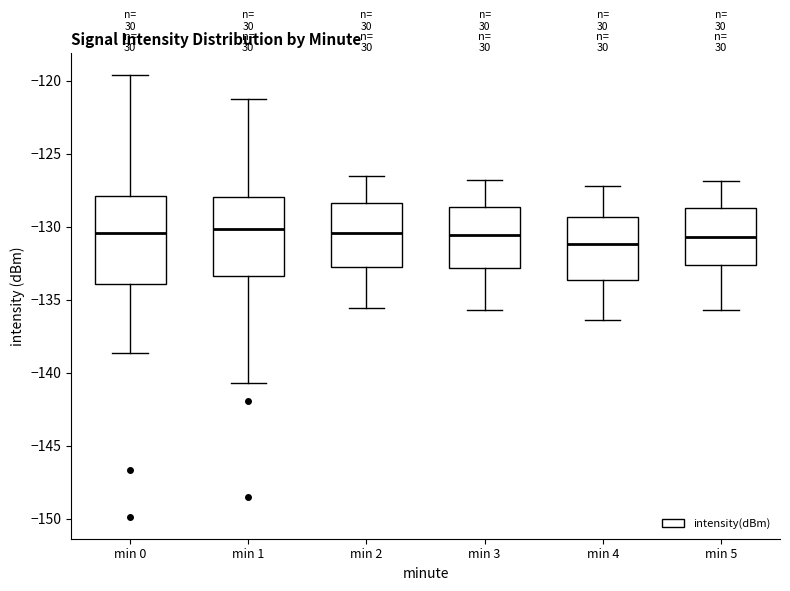

Where is the lower edge of the box for min 3 on the y-axis? The values are not printed on the chart, so give them approximately, as read against the axis.

-133.0